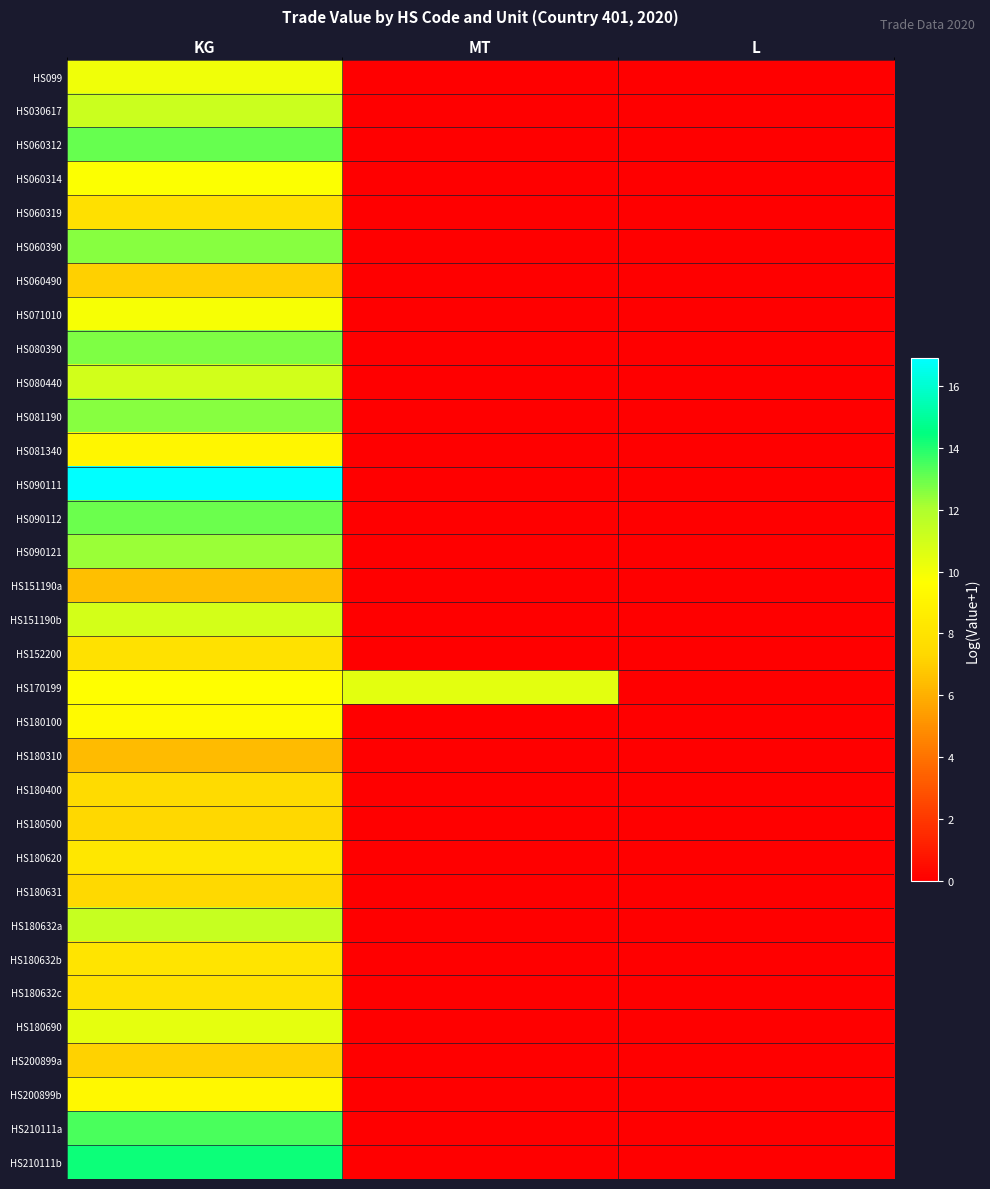

Rank the series at KG from highest to lowest value.

HS090111, HS210111b, HS210111a, HS060312, HS090112, HS080390, HS081190, HS060390, HS090121, HS180632a, HS030617, HS080440, HS151190b, HS180690, HS099, HS071010, HS060314, HS170199, HS180100, HS200899b, HS081340, HS180620, HS180632b, HS180632c, HS152200, HS060319, HS180400, HS180631, HS180500, HS200899a, HS060490, HS151190a, HS180310